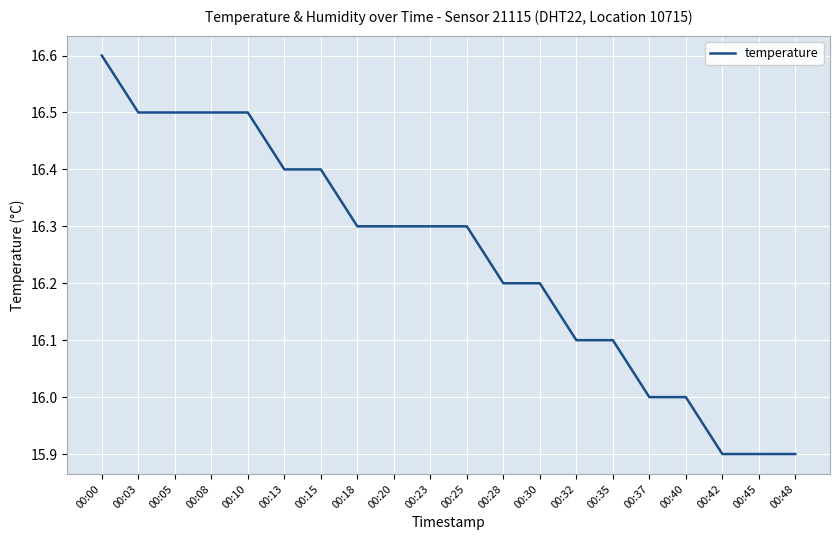

True or false: the data shows 16.0 at 00:40.

True